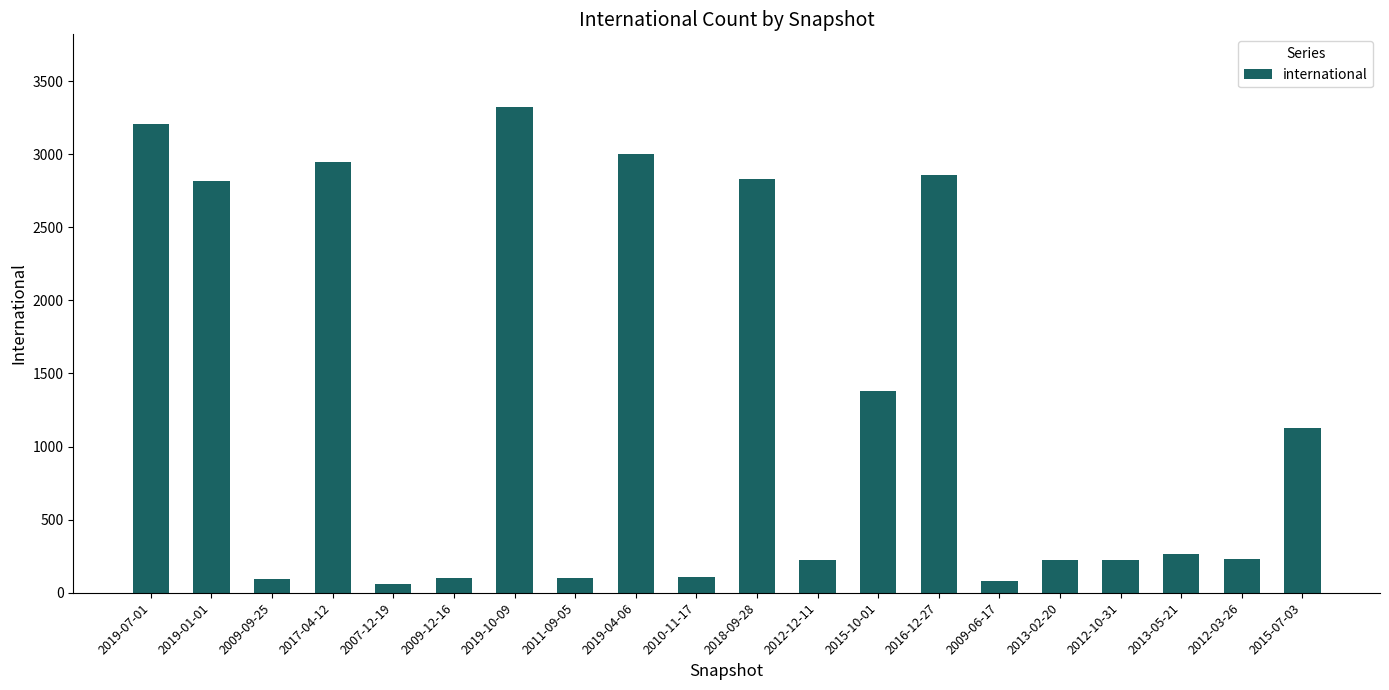

Which category has the highest value across all series?

2019-10-09